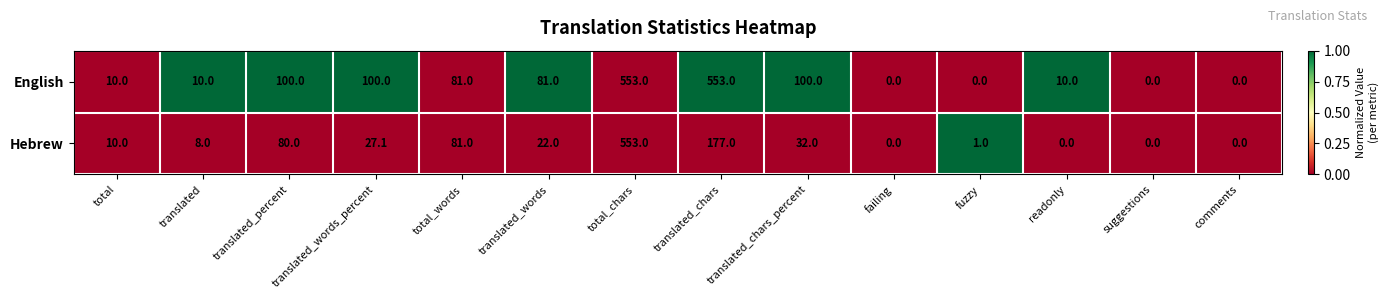

At which label does Hebrew first exceed 22?

translated_percent